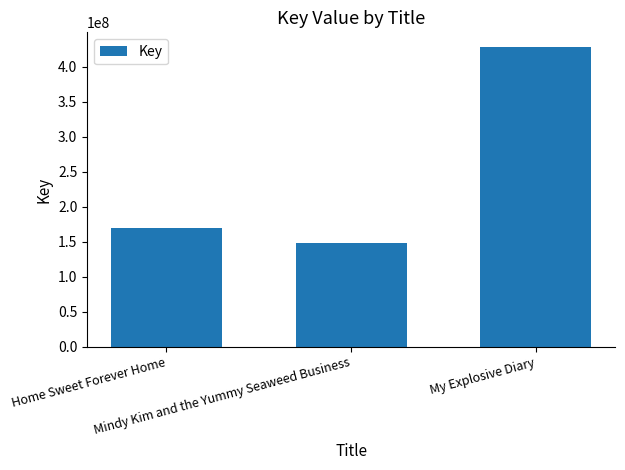

What is the change in value from Mindy Kim and the Yummy Seaweed Business to My Explosive Diary?

+279106210